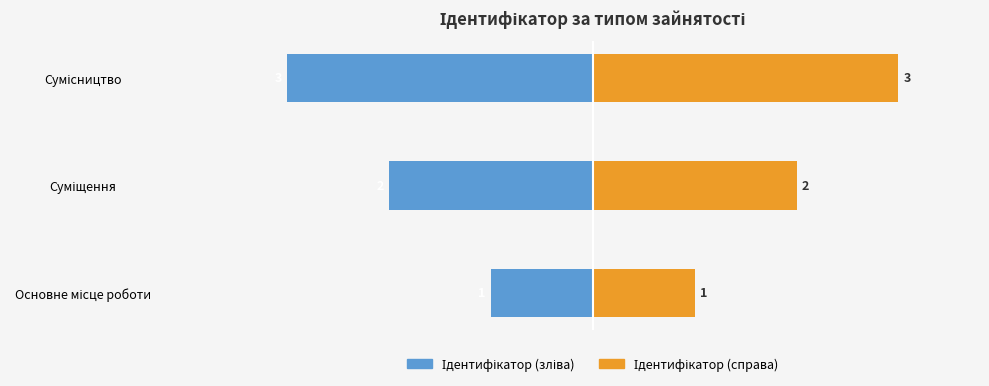

At how many categories does at least one series exceed -1?

3